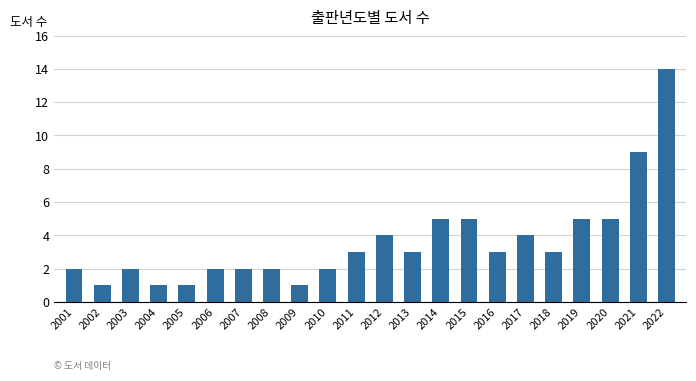

What is the minimum value shown in the chart?

1